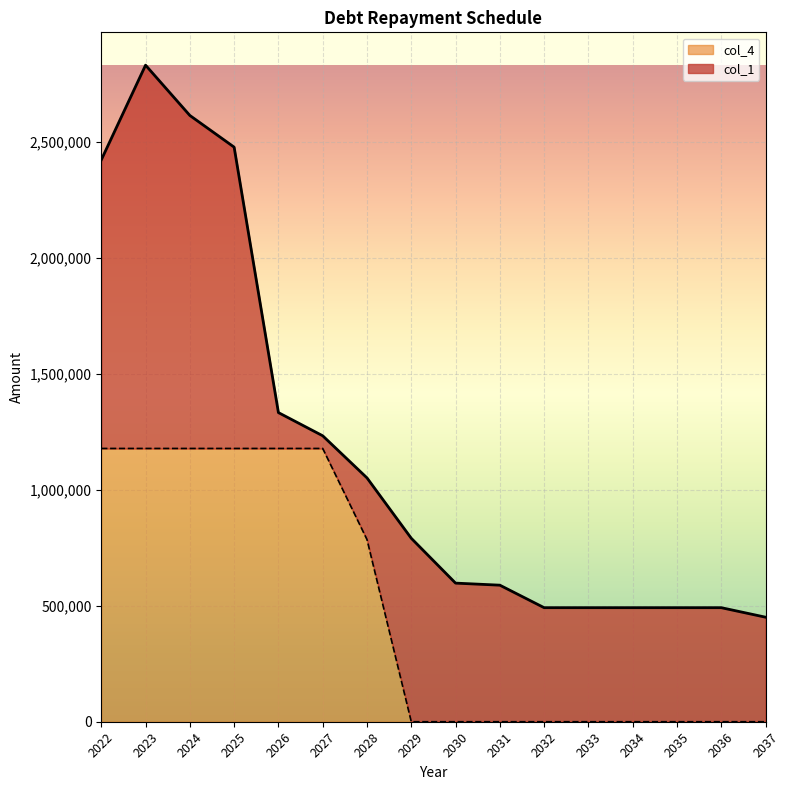

What is the value of the col_1 point at the 7th from the left?

1051457.1